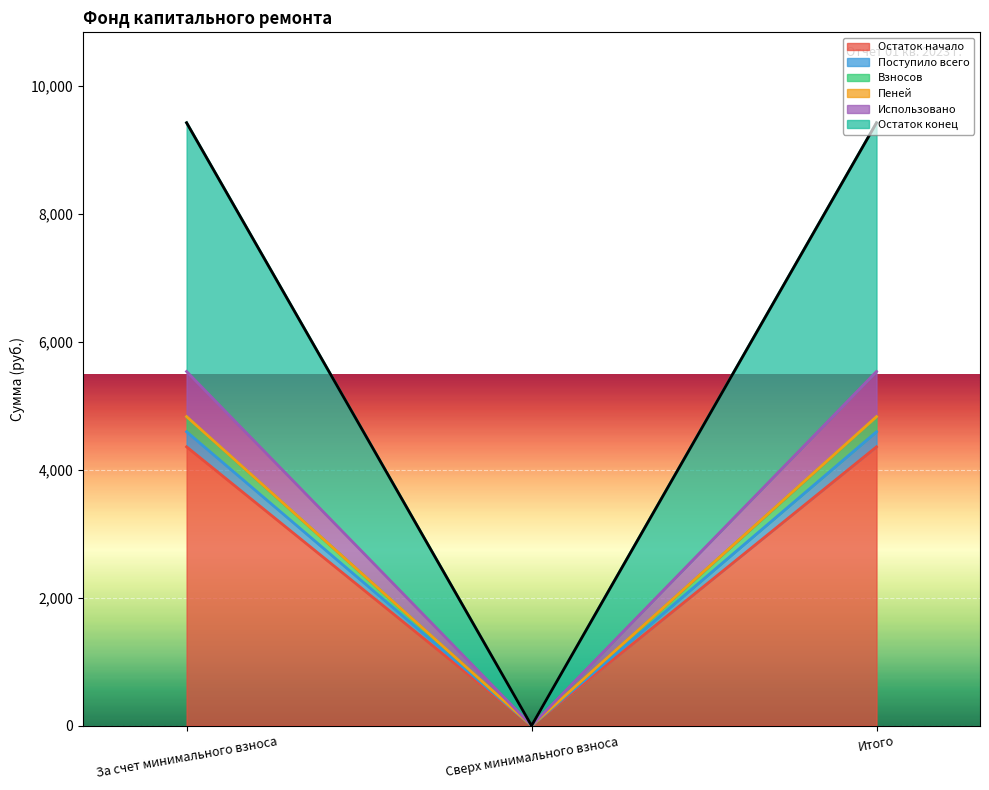

Which series has the largest total across all categories?

Остаток конец